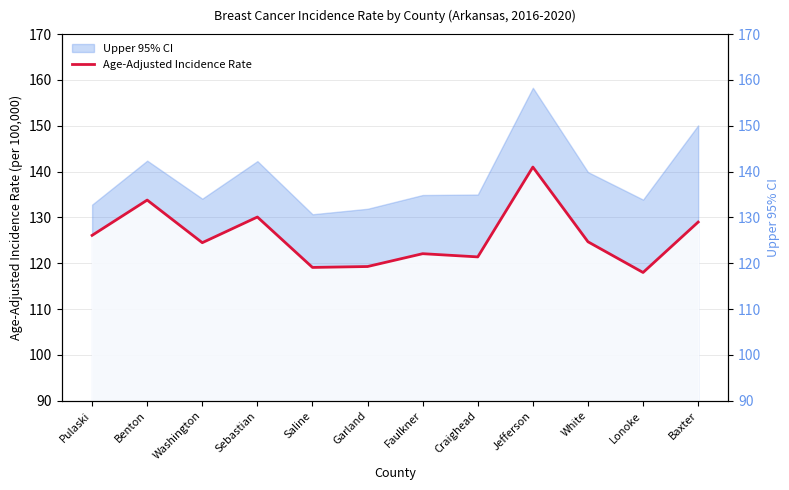

What is the value of the Age-Adjusted Incidence Rate point at the 1st from the left?

126.1